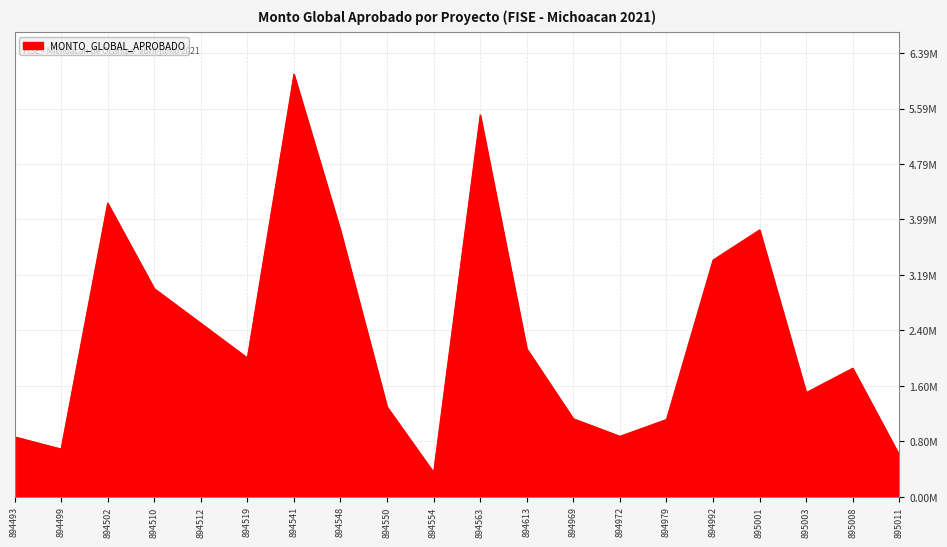

Is this an area chart (filled region under the line)?

Yes